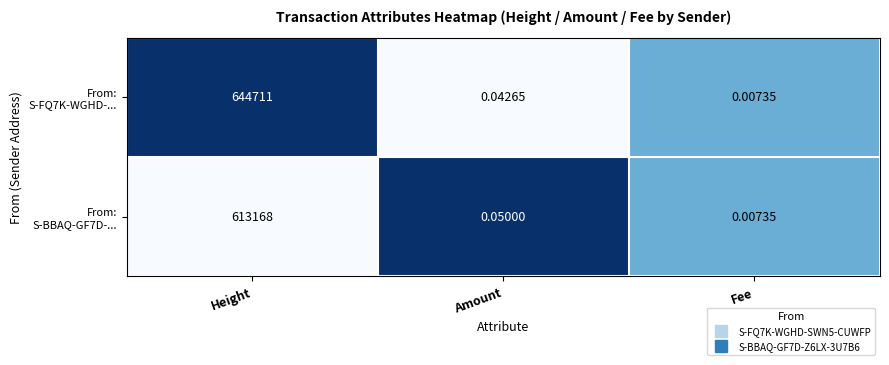

At which category is the sum across all series the highest?

Height